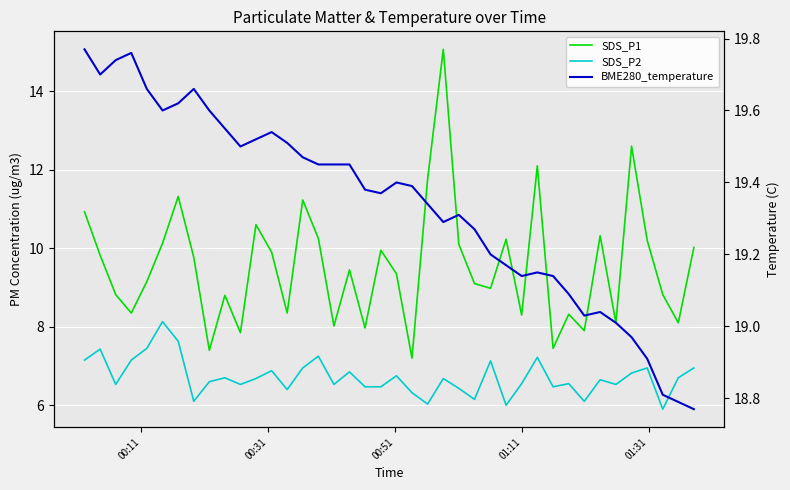

The SDS_P2 series shows 3.0 at 27. True or false?

False